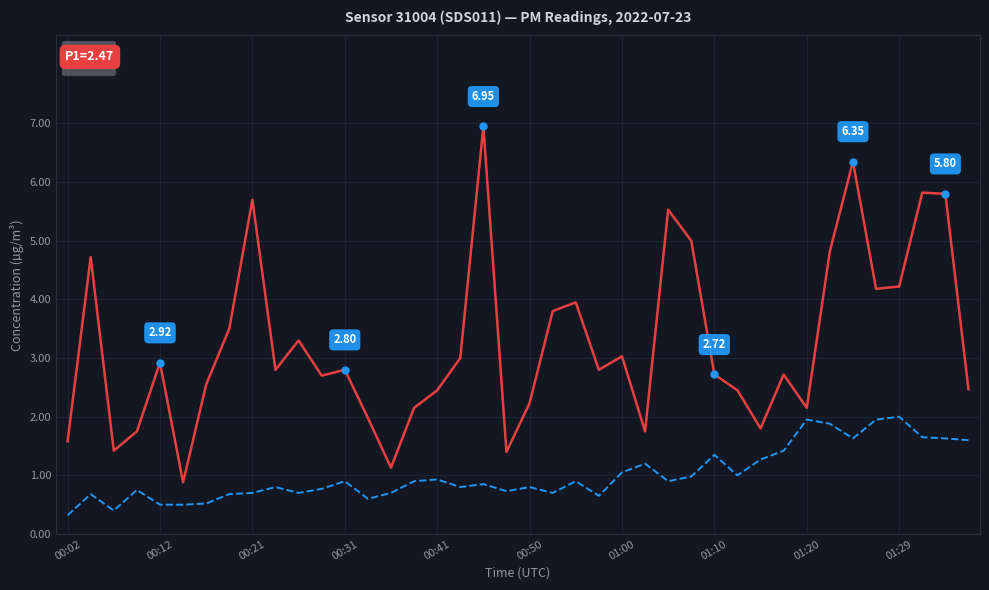

Rank the series by their average value, from highest to lowest.

P1, P2